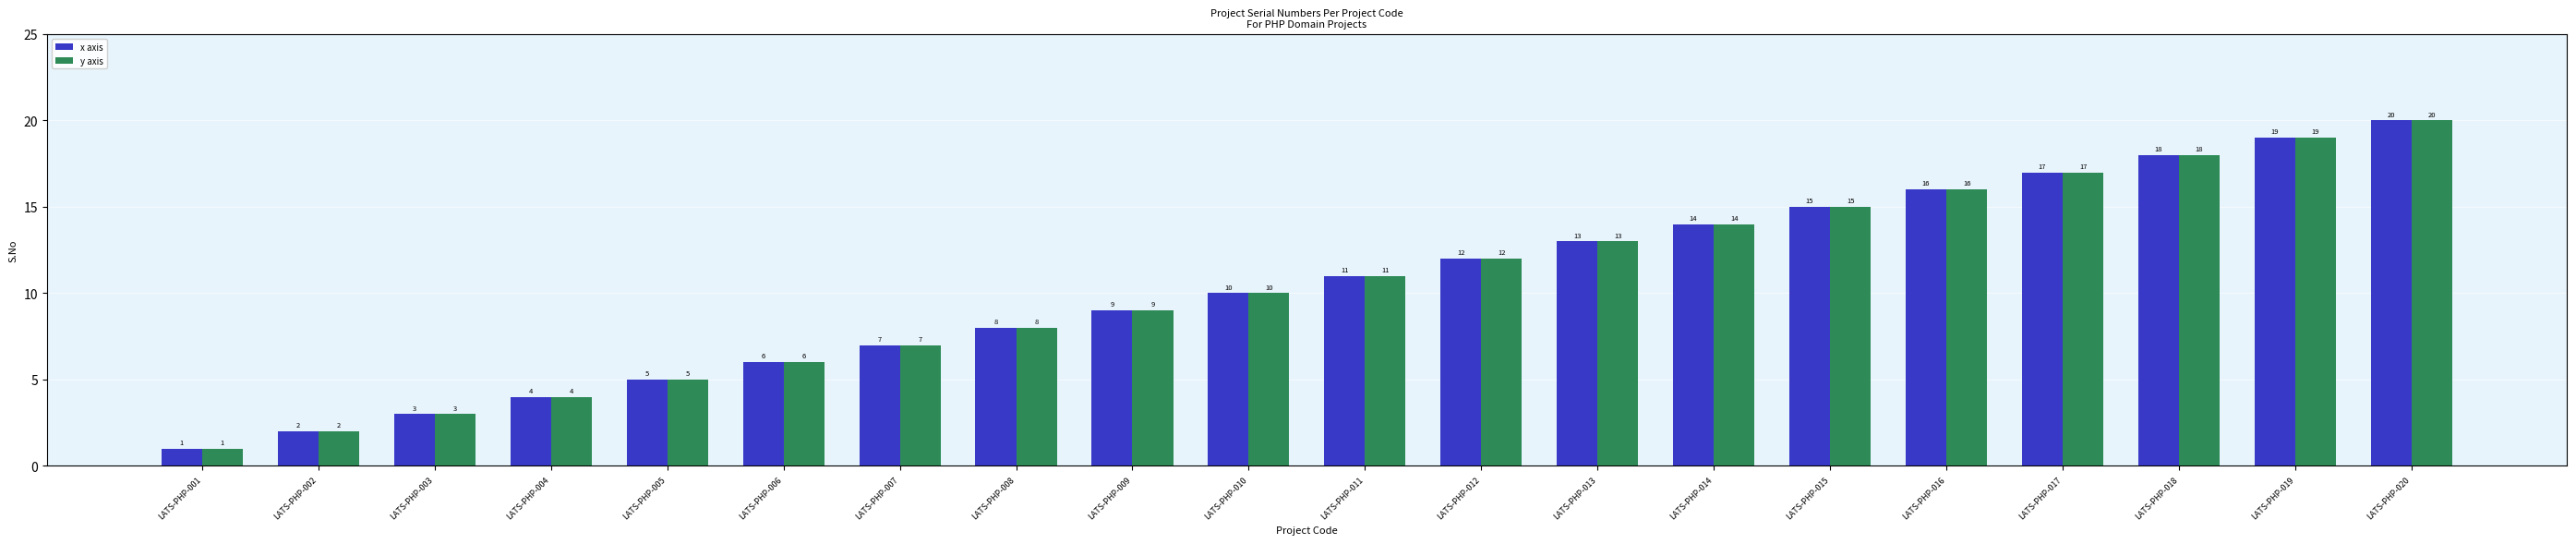

Is the value of y axis at LATS-PHP-002 greater than the value of x axis at LATS-PHP-003?

No